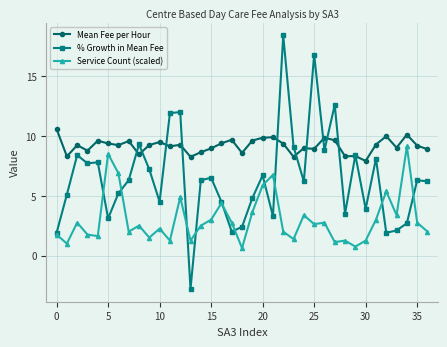

True or false: Service Count (scaled) has more than 2 points higher than both neighbors.

True